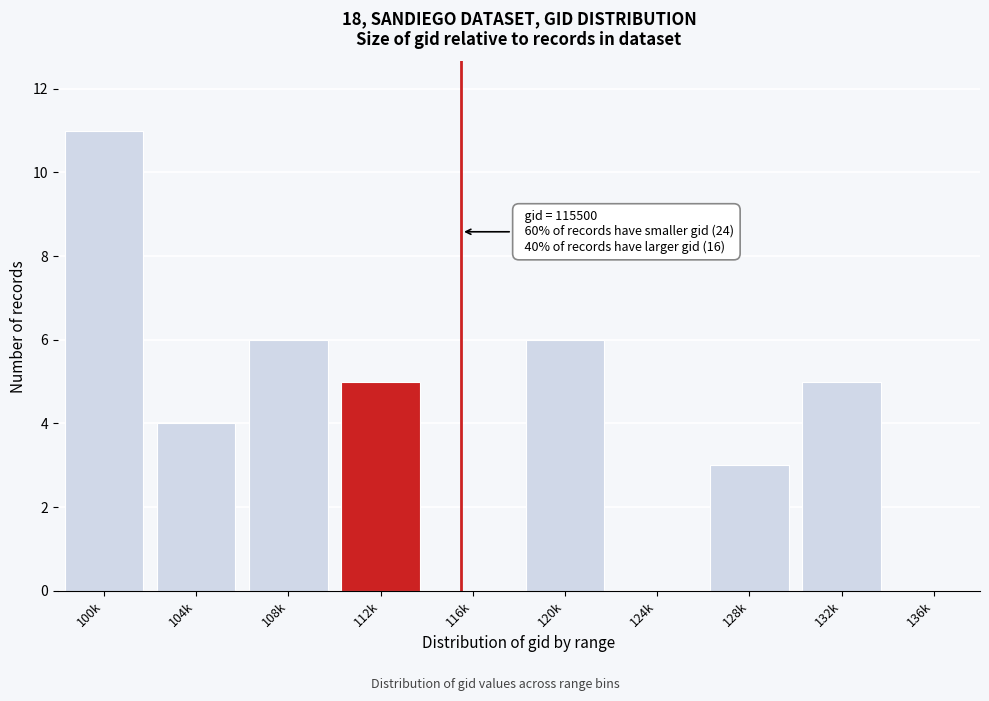

Reading left to right, extract all data points from this chart.

100k=11	104k=4	108k=6	112k=5	116k=0	120k=6	124k=0	128k=3	132k=5